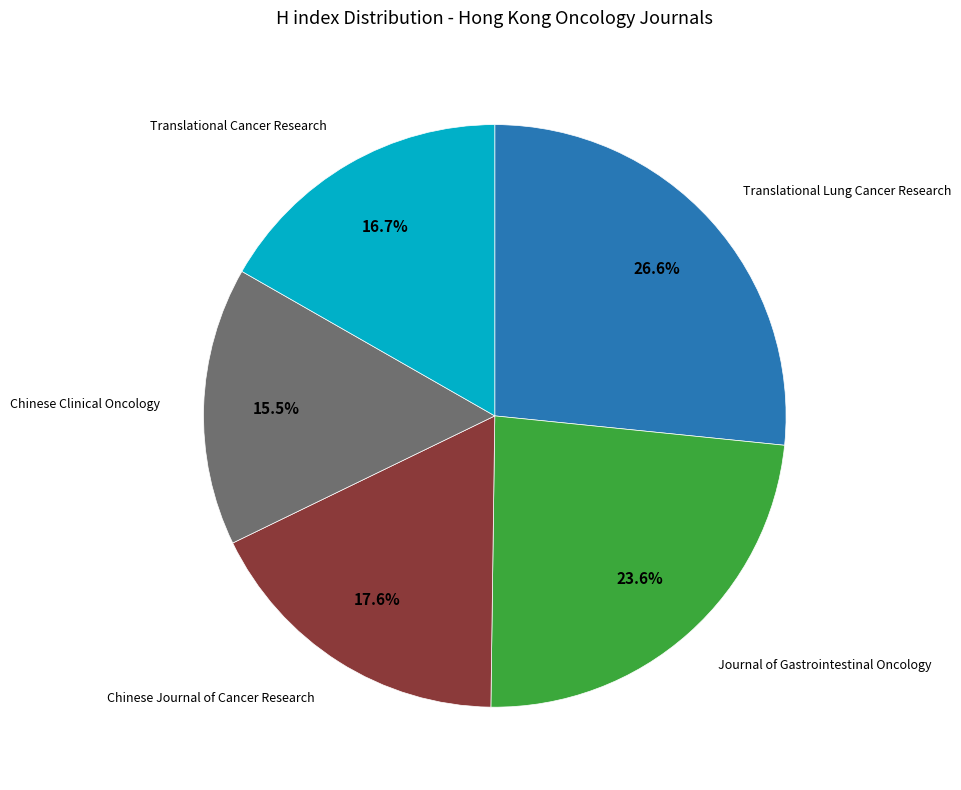

How many slices are in this pie chart?

5